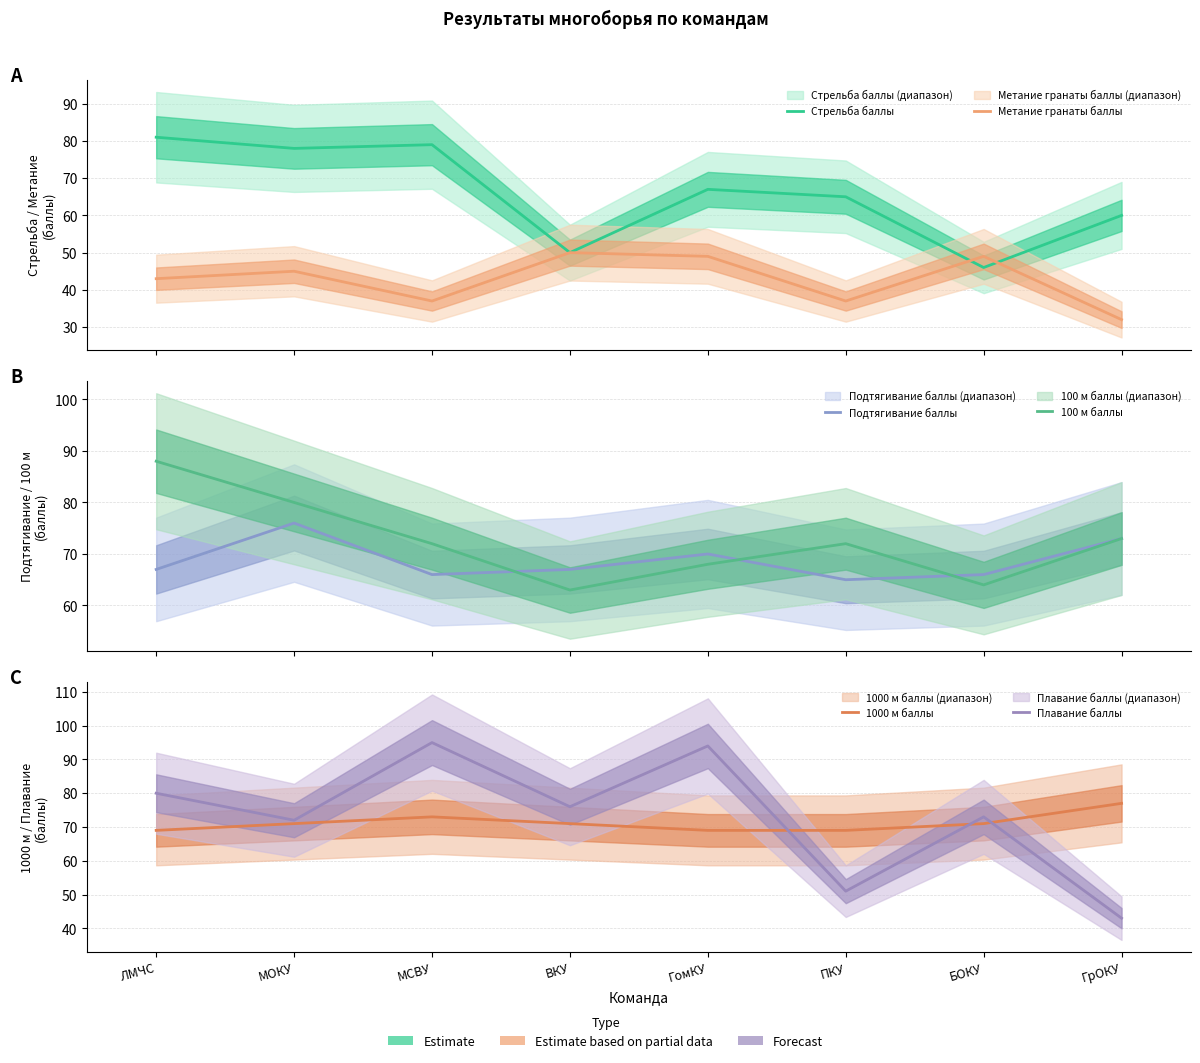

Reading left to right, extract all data points from this chart.

Стрельба баллы: 81	78	79	50	67	65	46	60
Метание гранаты баллы: 43	45	37	50	49	37	49	32
Подтягивание баллы: 67	76	66	67	70	65	66	73
100 м баллы: 88	80	72	63	68	72	64	73
1000 м баллы: 69	71	73	71	69	69	71	77
Плавание баллы: 80	72	95	76	94	51	73	43